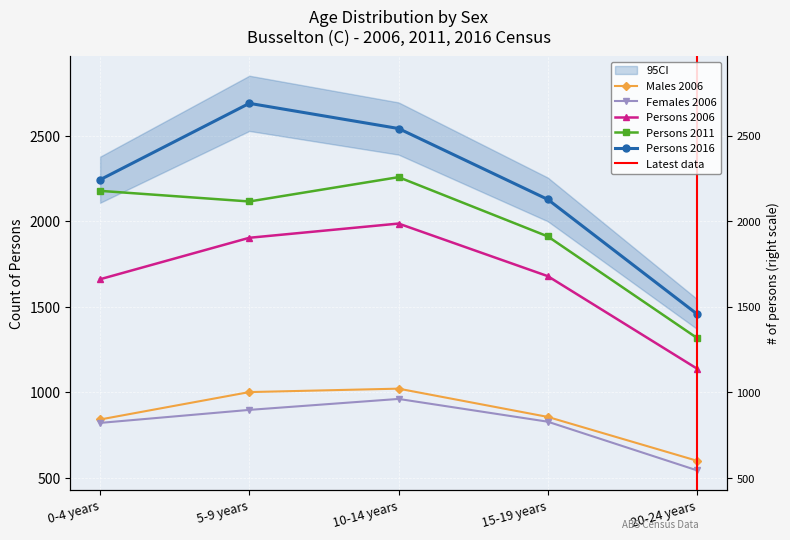

True or false: Males 2006 and Persons 2011 cross at least once.

False